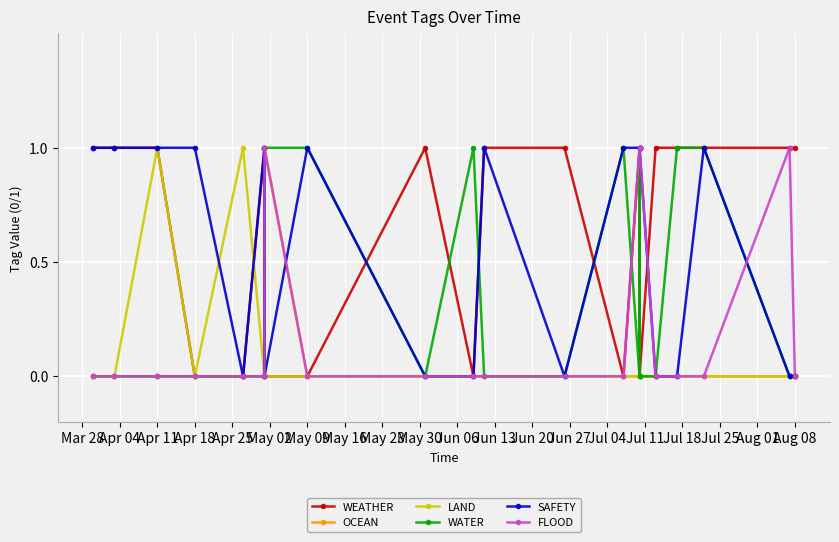

What is the difference between the highest and lowest values at Jun 13?

1